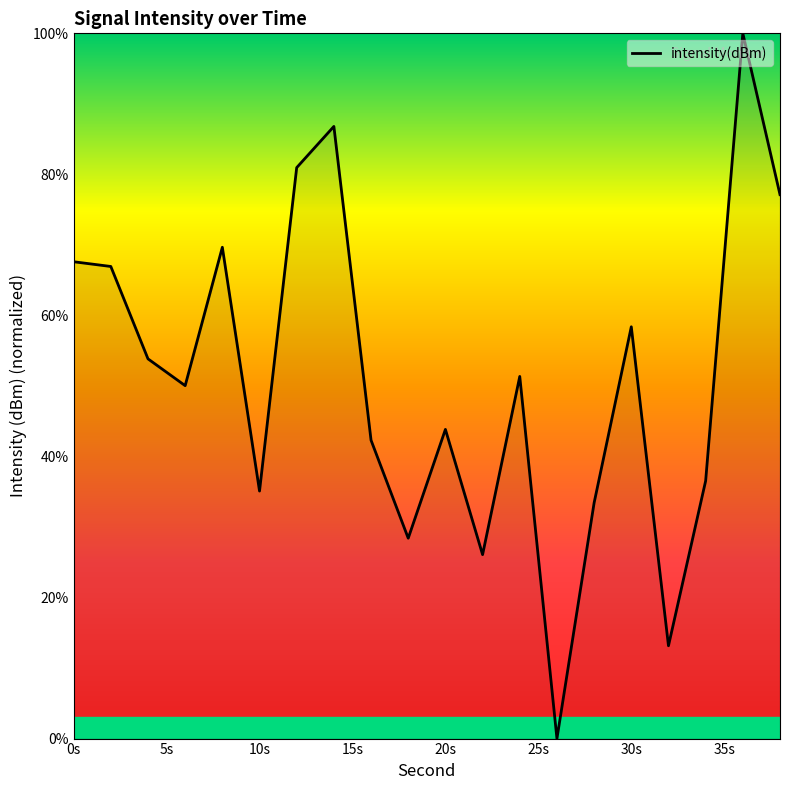

What is the maximum value shown in the chart?

100.0